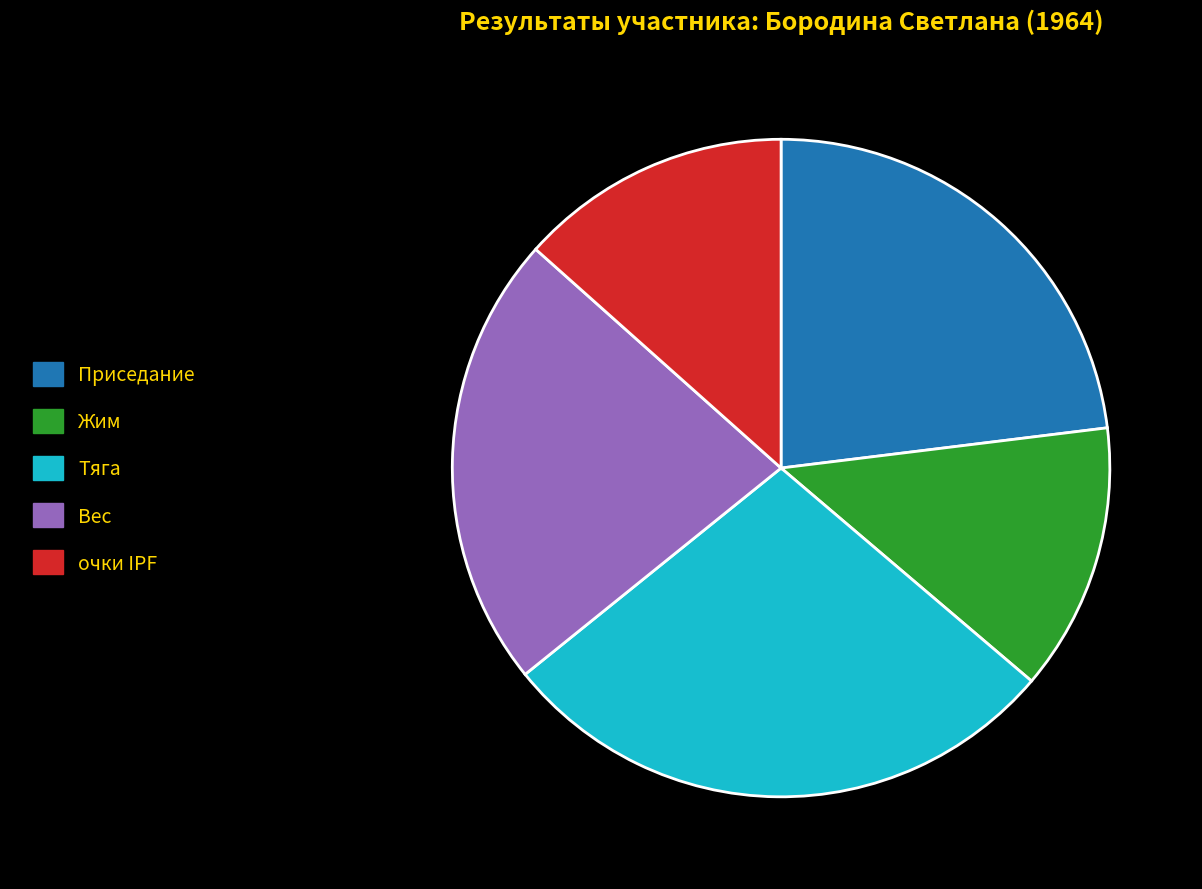

What is the largest slice in the pie chart?

Тяга